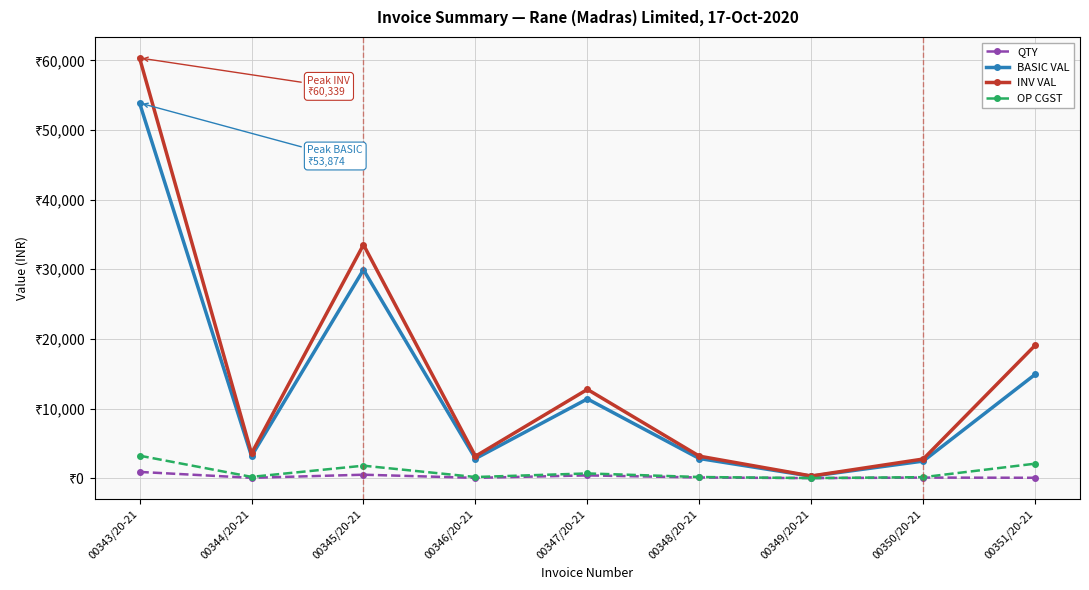

Where is the first local maximum for BASIC VAL?

00345/20-21